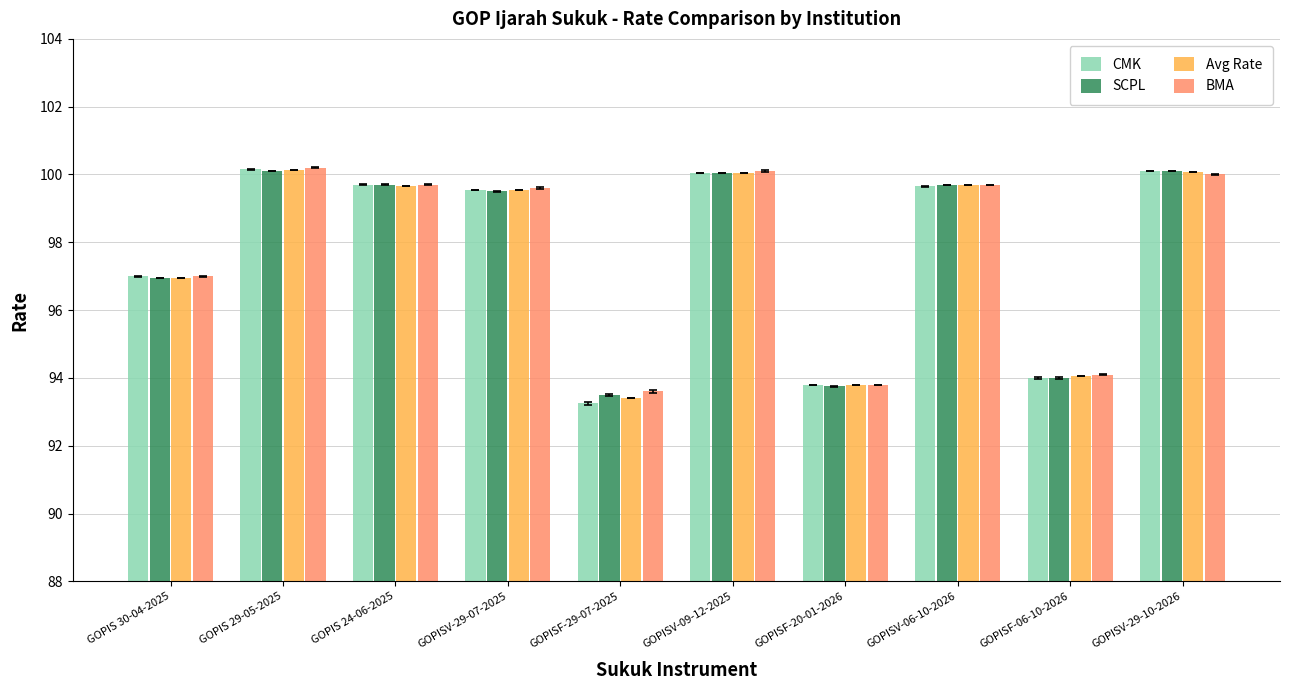

What is the difference between the highest and lowest values at GOPISF-06-10-2026?

0.1